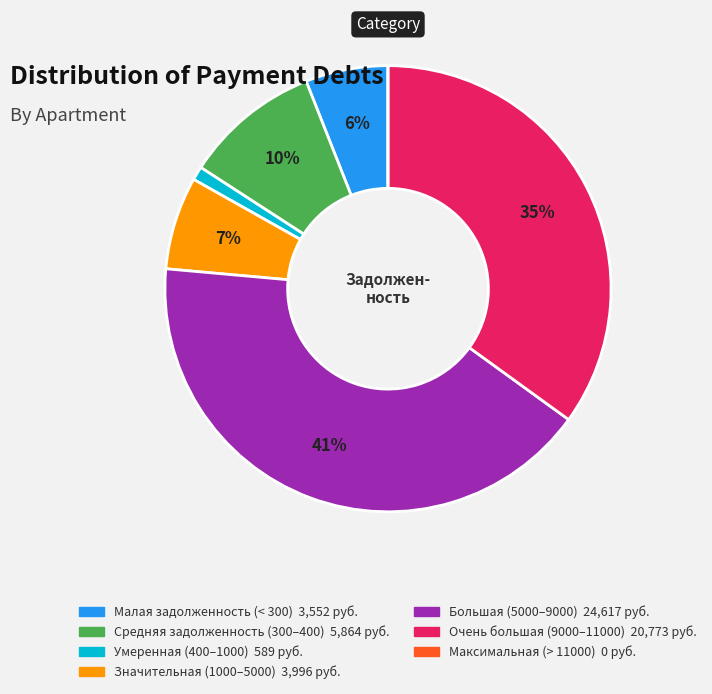

To the nearest percent, what is the average slice percentage?

14%